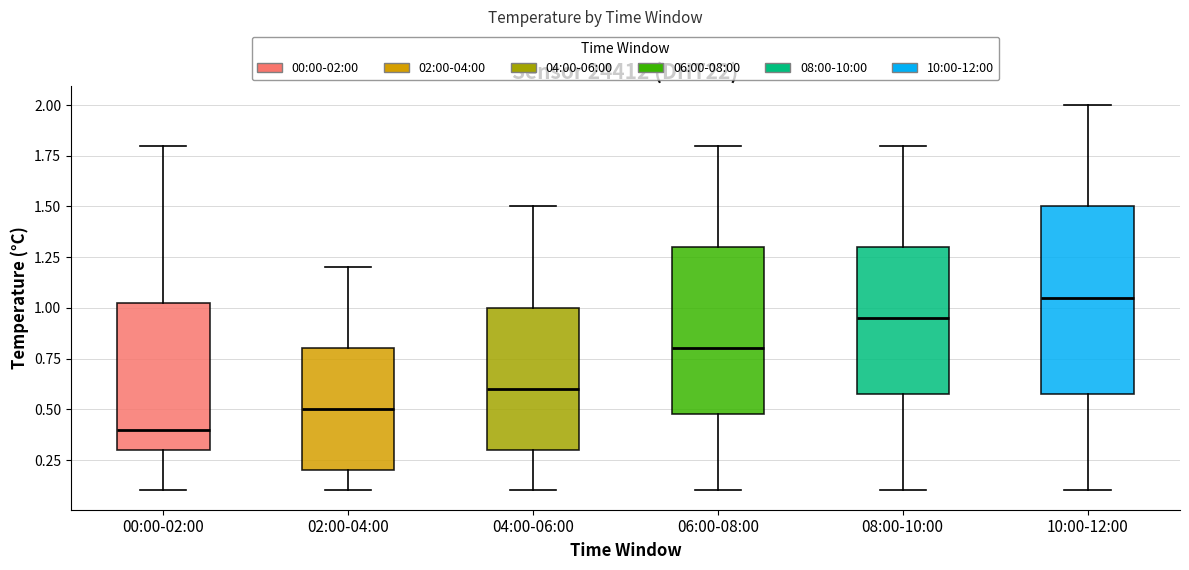

Where does the median line of the box for 10:00-12:00 sit on the y-axis? The values are not printed on the chart, so give them approximately, as read against the axis.

1.05